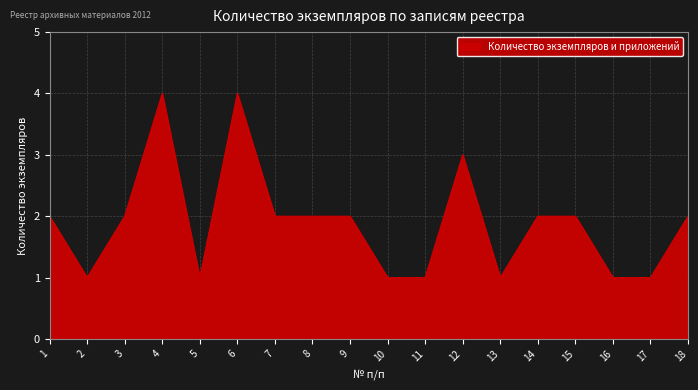

Does the chart display data point markers on the line(s)?

No